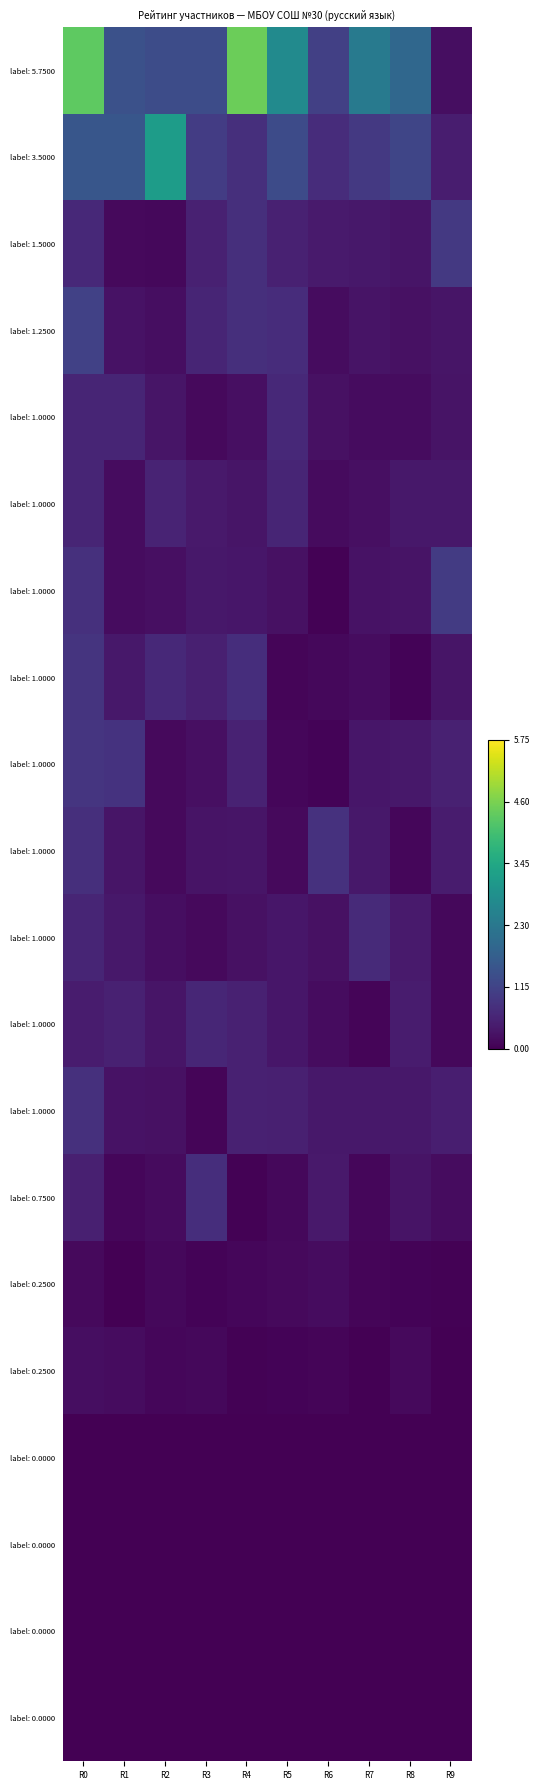

Count the number of data series in this chart.

20